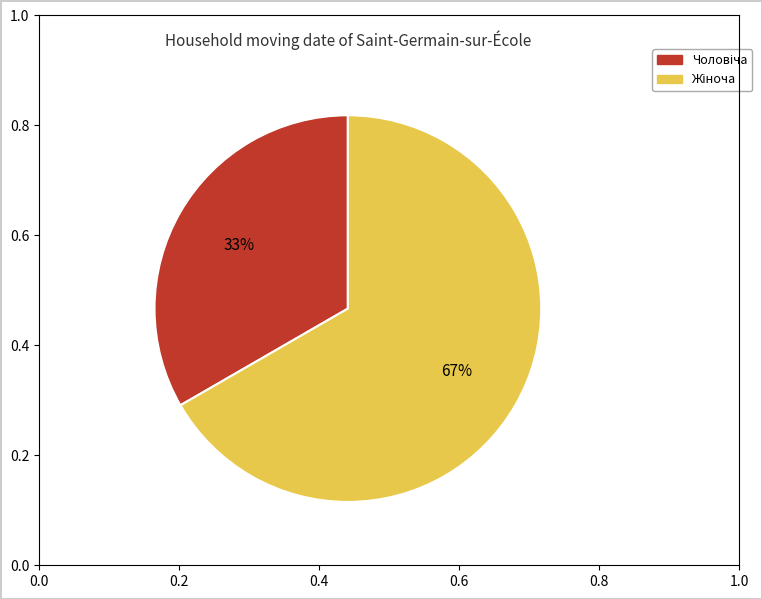

To the nearest percent, what is the average slice percentage?

50%